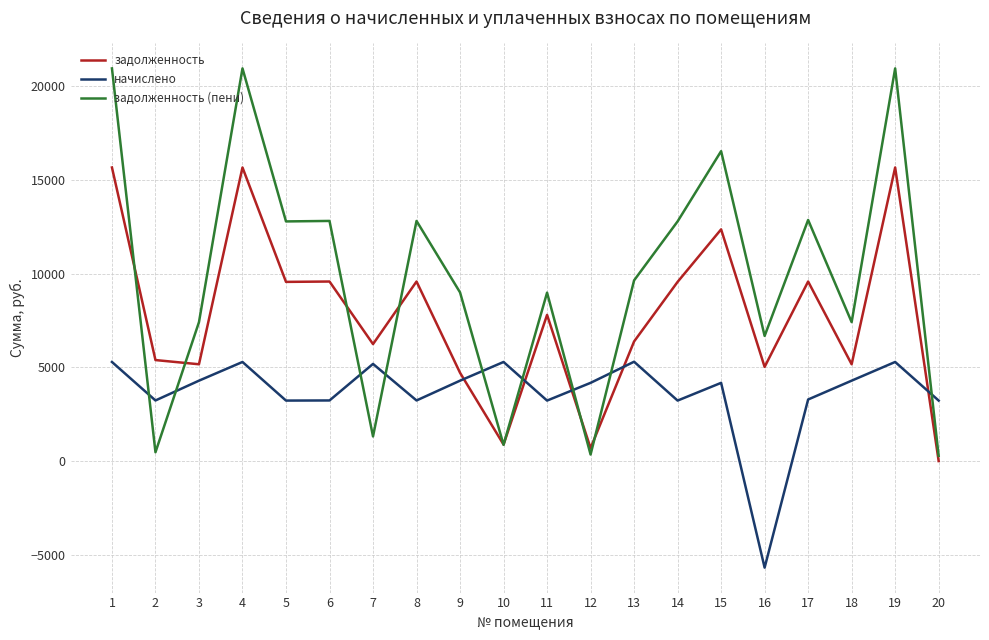

How many times do начислено and задолженность cross each other?

5